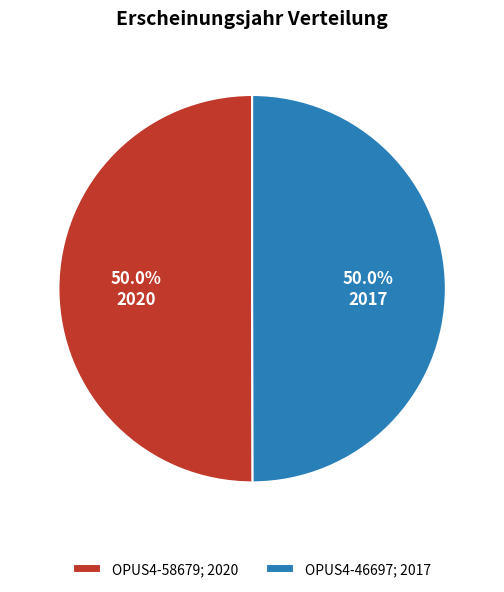

What is the ratio of the value at OPUS4-58679; 2020 to the value at OPUS4-46697; 2017?

1.0